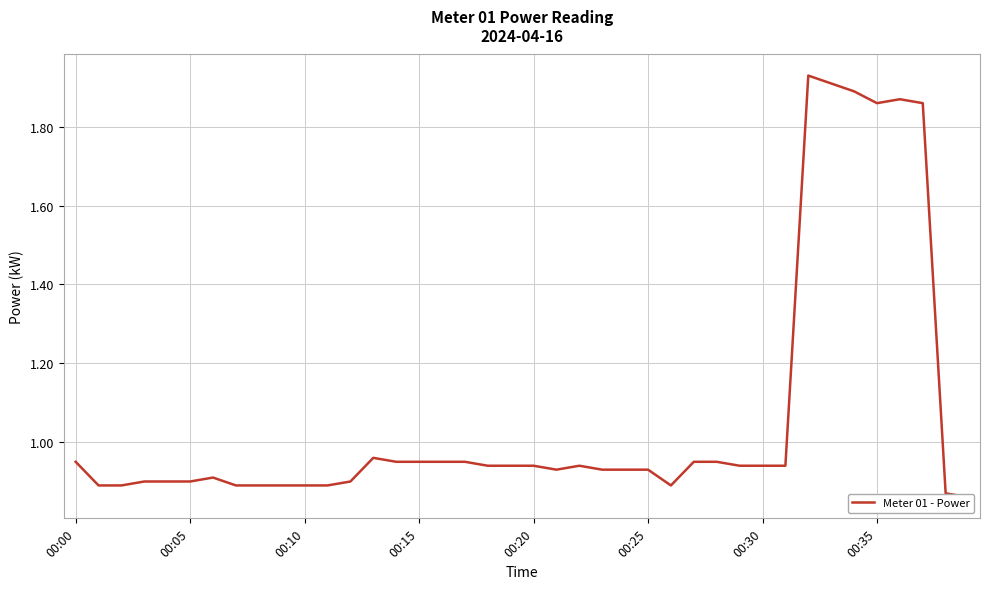

Where is the data nearest to the value 1?

13